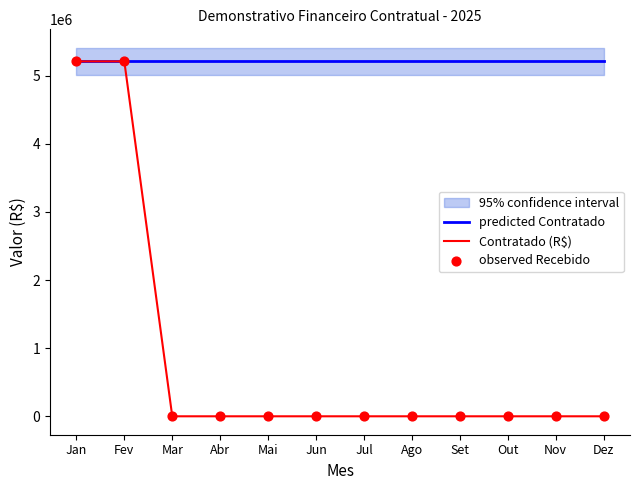

What are all the series names shown in the legend?

predicted Contratado, Contratado (R$), observed Recebido